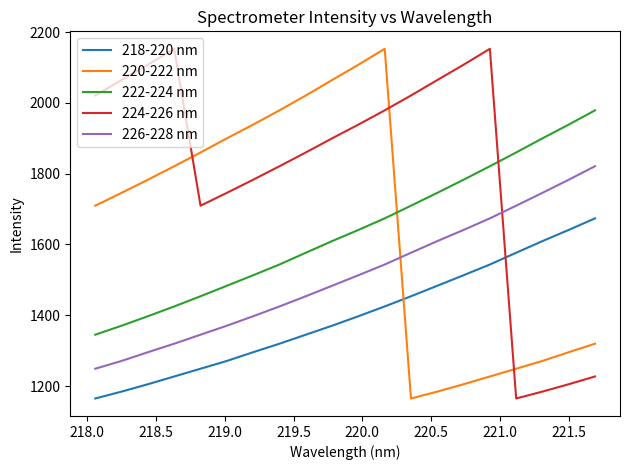

What is the maximum value shown in the chart?

2152.7